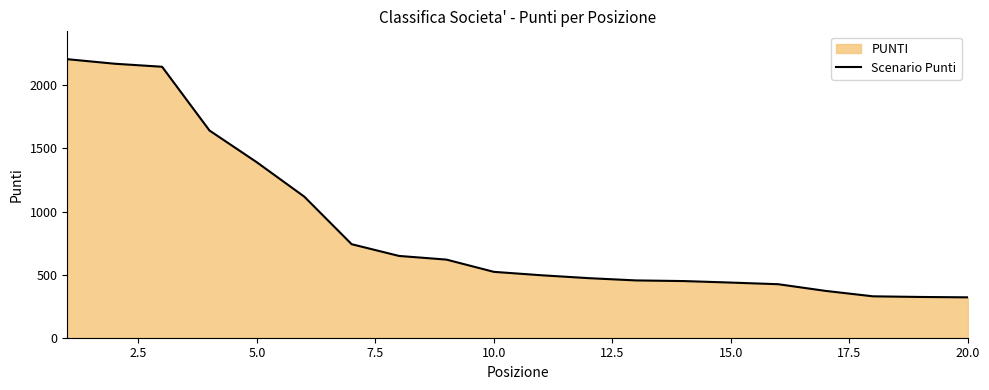

Is it true that the value at 10.0 is 195?

False